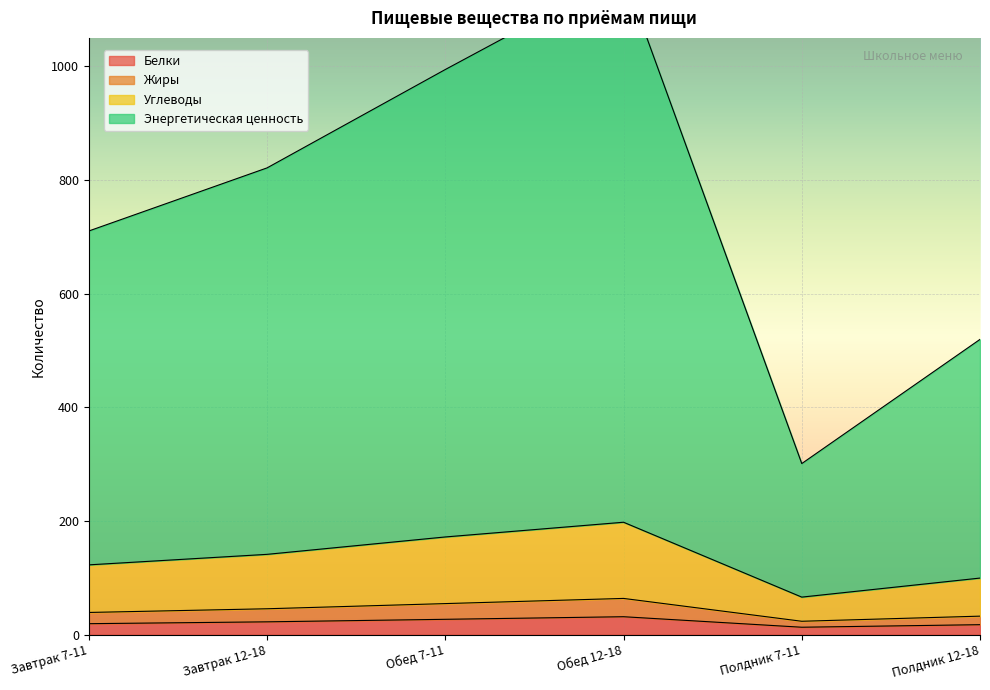

Is the value of Жиры at Завтрак 12-18 greater than the value of Энергетическая ценность at Полдник 12-18?

Yes